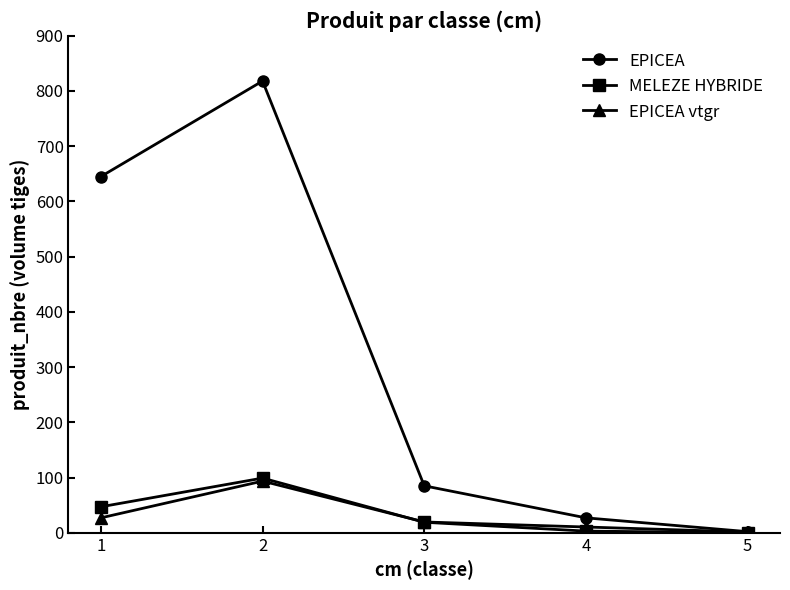

True or false: EPICEA vtgr has more than 0 interior local peaks.

True